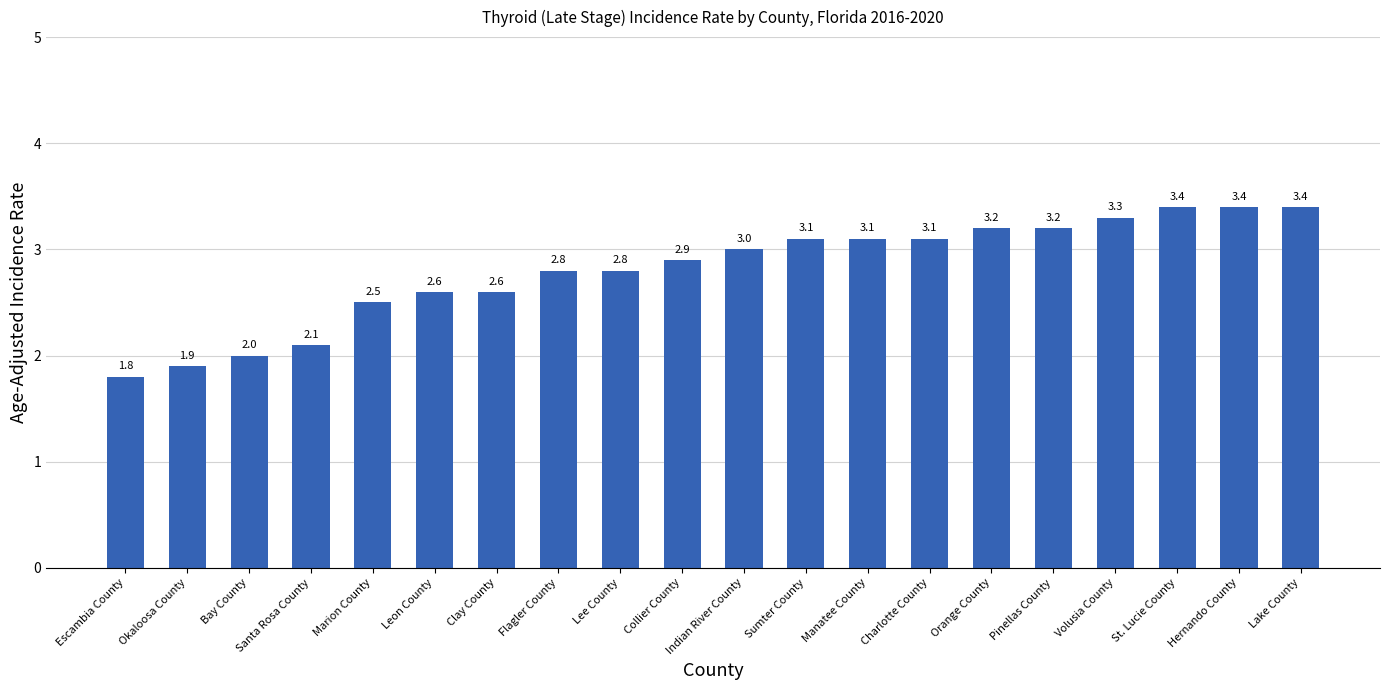

Reading left to right, what are all the values shown in this chart?

1.8	1.9	2.0	2.1	2.5	2.6	2.6	2.8	2.8	2.9	3.0	3.1	3.1	3.1	3.2	3.2	3.3	3.4	3.4	3.4